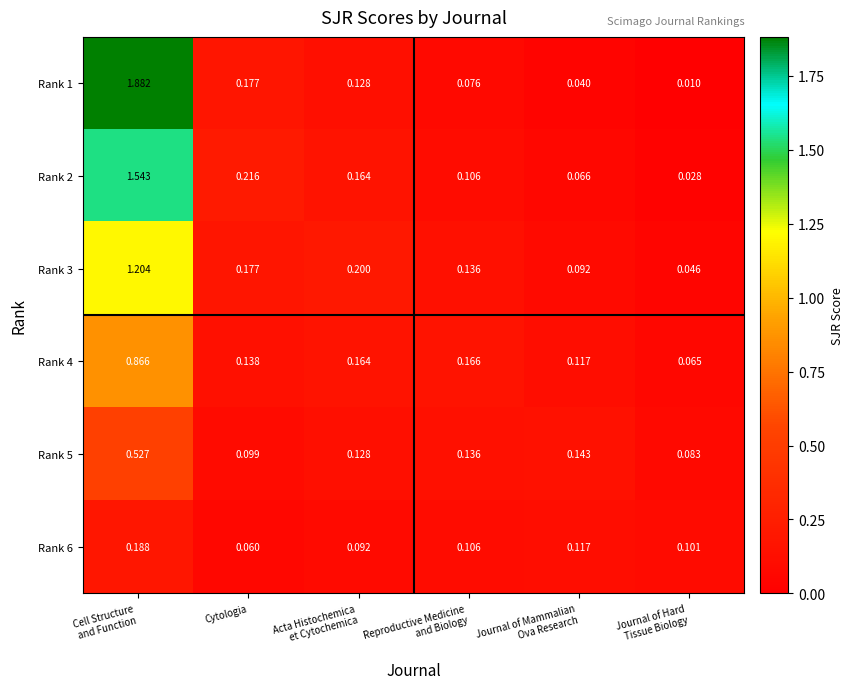

At which category is the sum across all series the highest?

Cell Structure
and Function